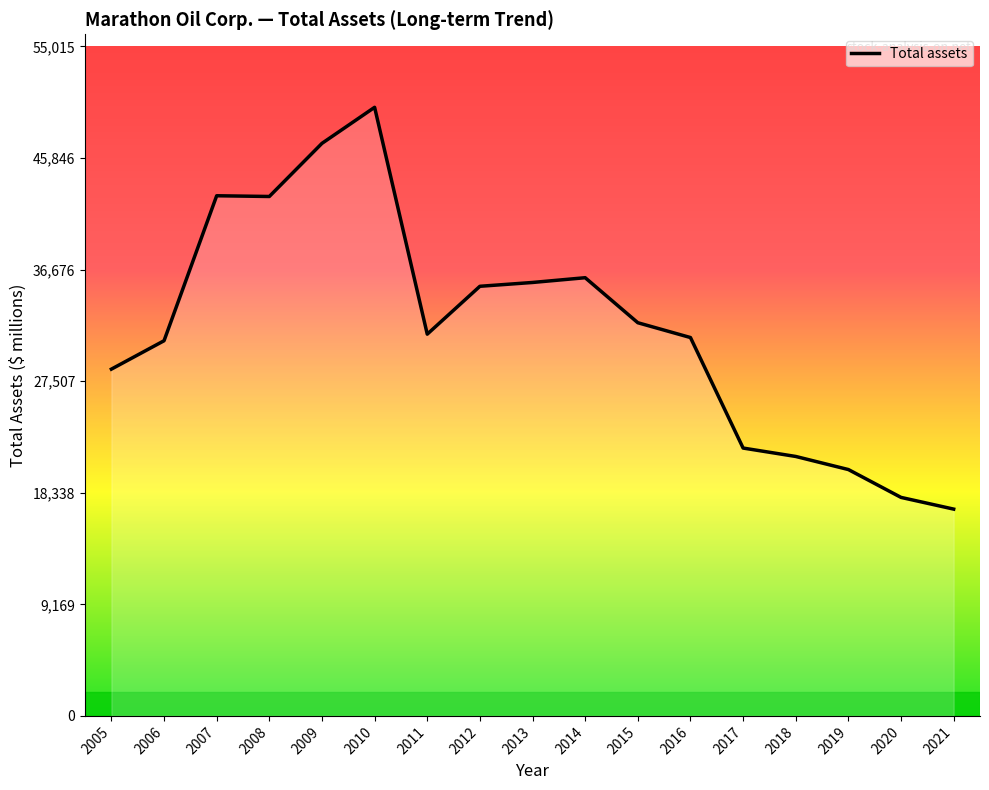

What is the smallest value displayed?

16994